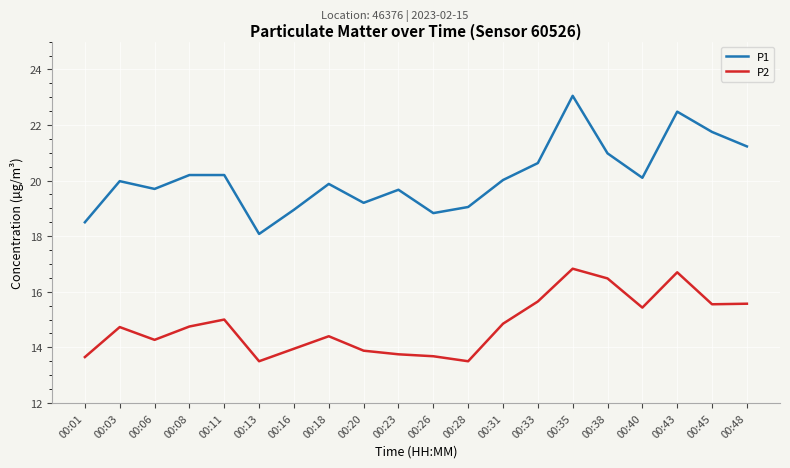

Which series has the largest range (max minus min)?

P1